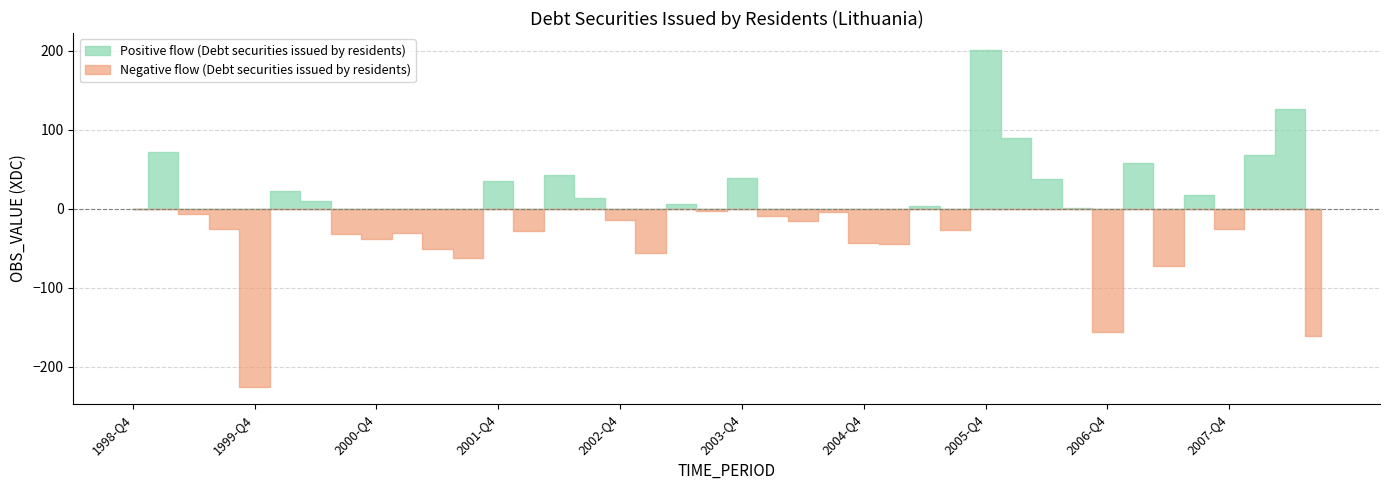

Where is the first local minimum?

1999-Q4